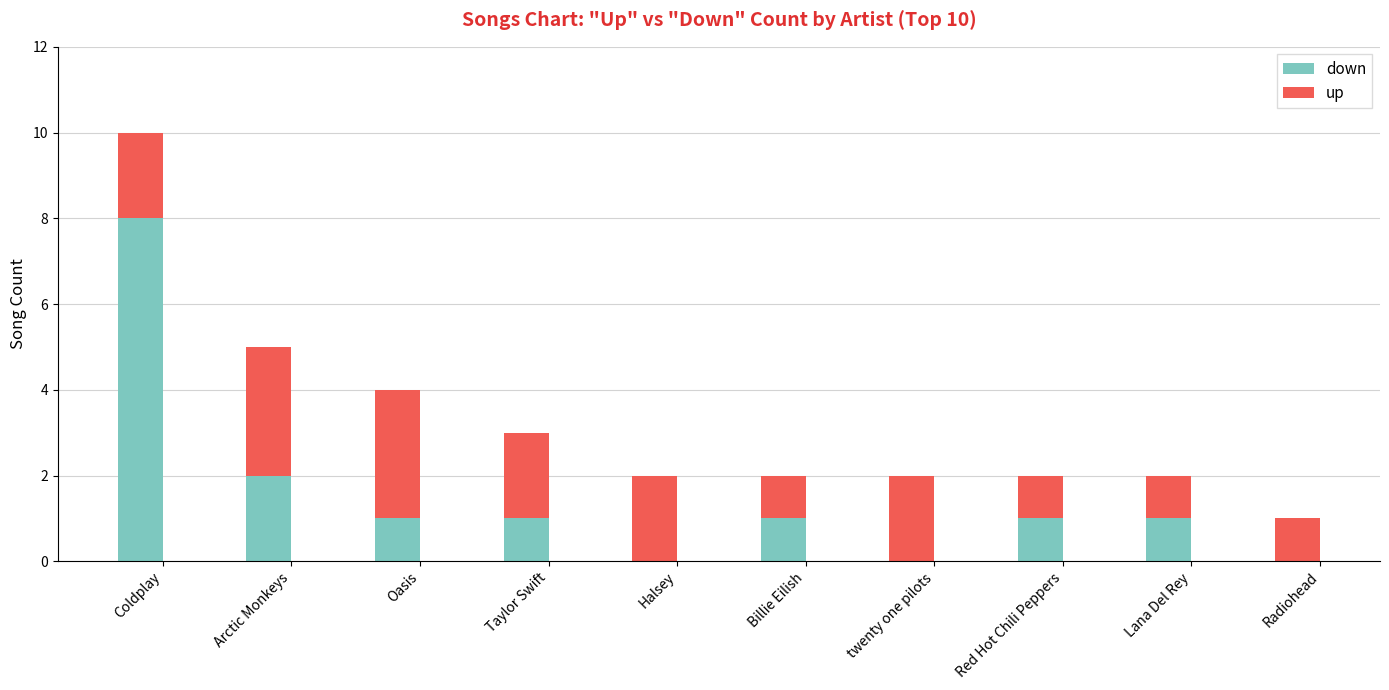

How many series are shown in this chart?

2